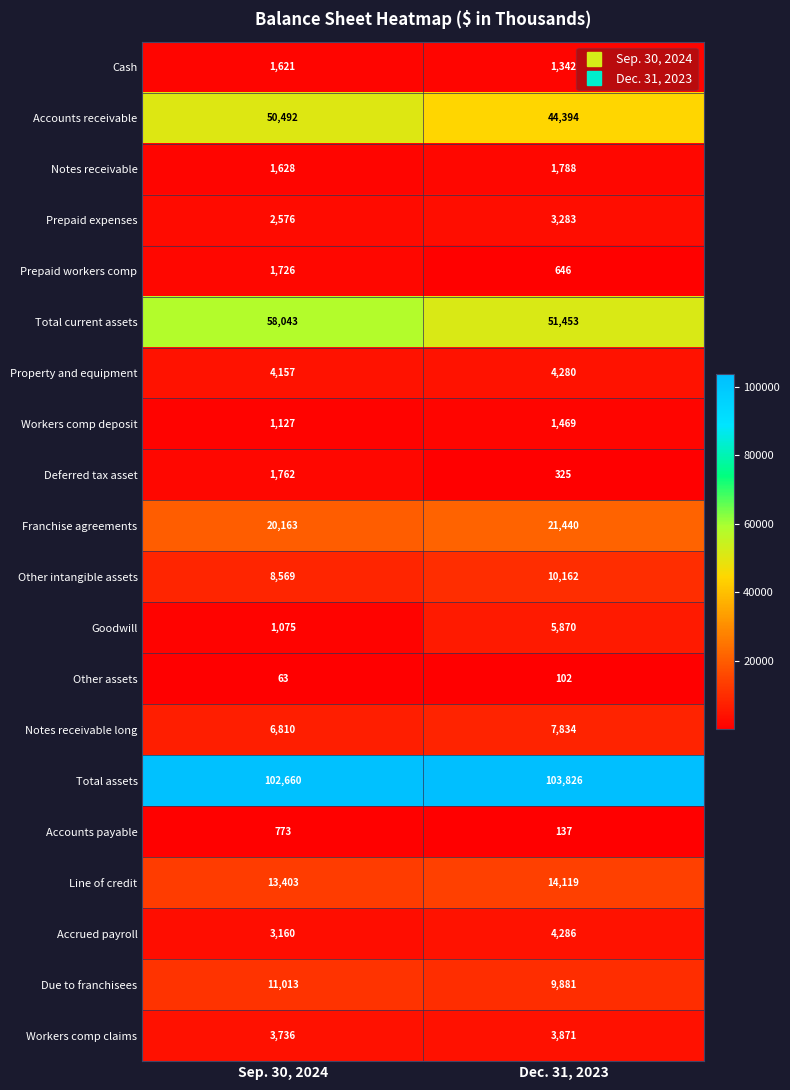

Is the value of Accounts receivable at Sep. 30, 2024 greater than the value of Accrued payroll at Sep. 30, 2024?

Yes